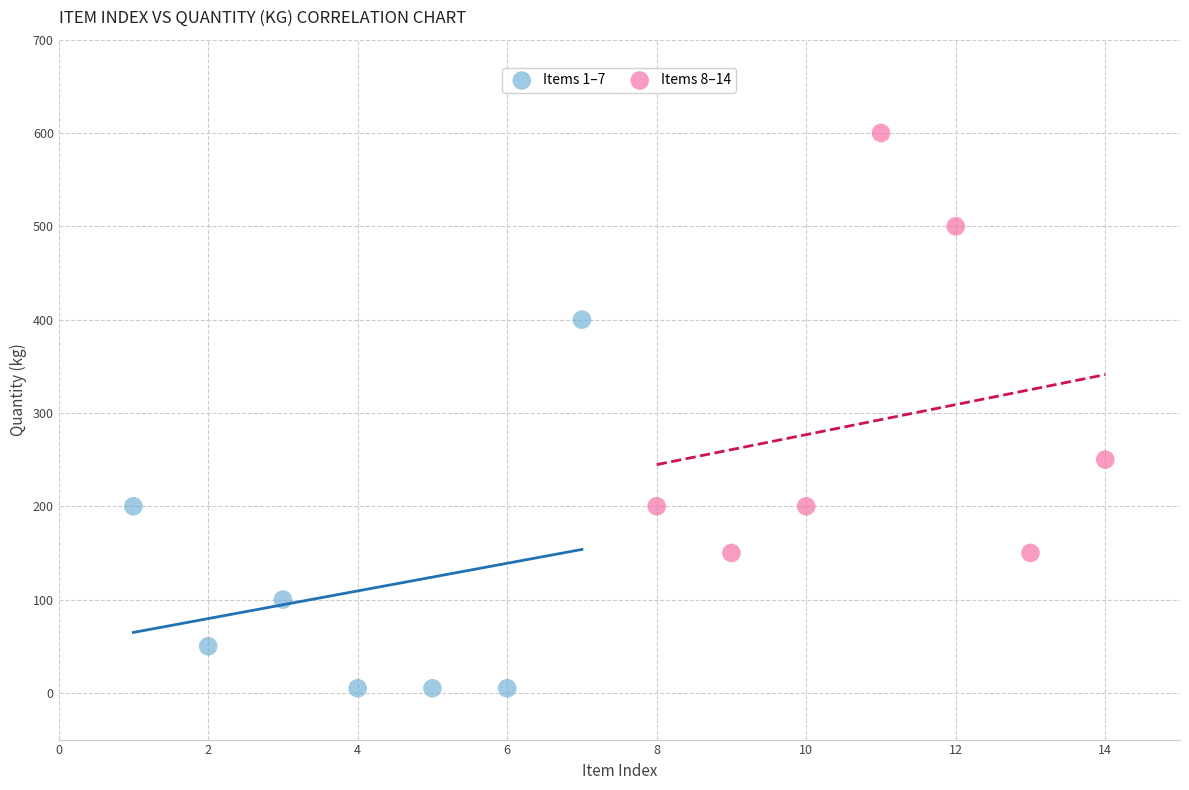

Which series contains the highest Y value?

Items 8–14